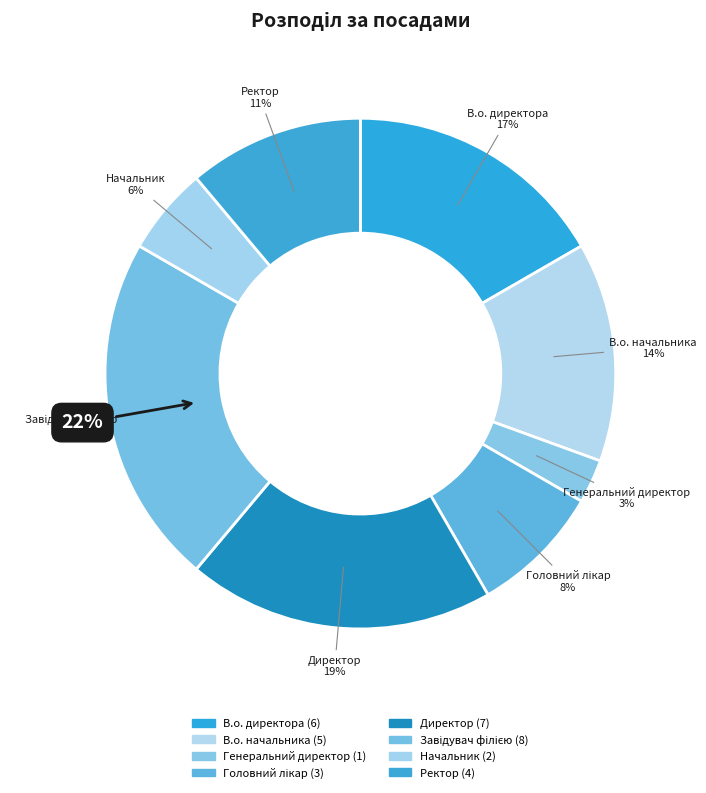

True or false: Головний лікар accounts for 1% of the total.

False